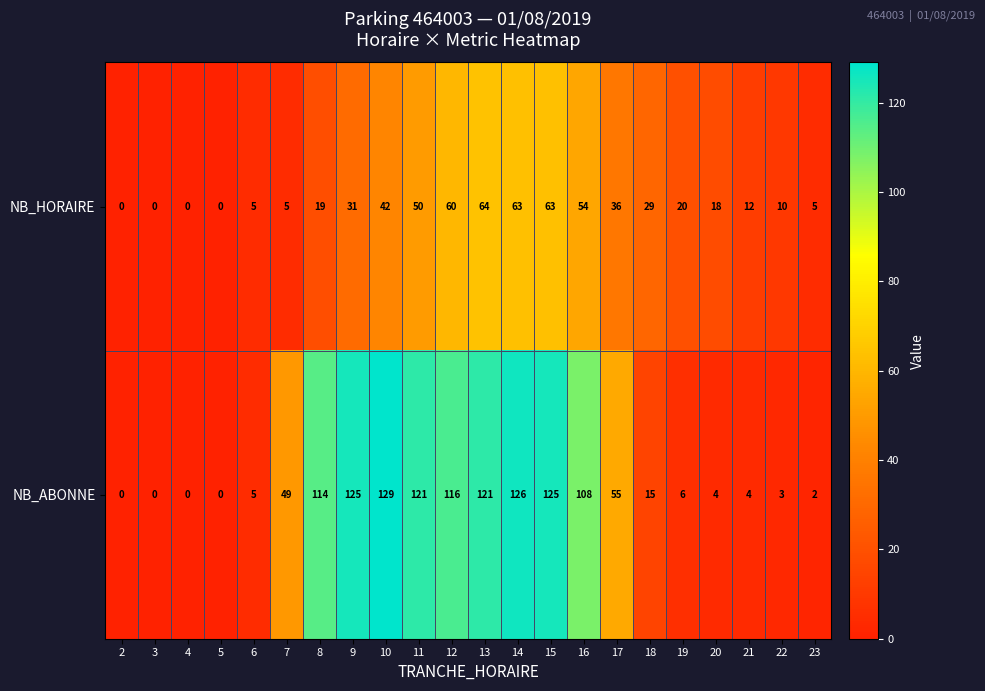

How many data points does each series have?

22